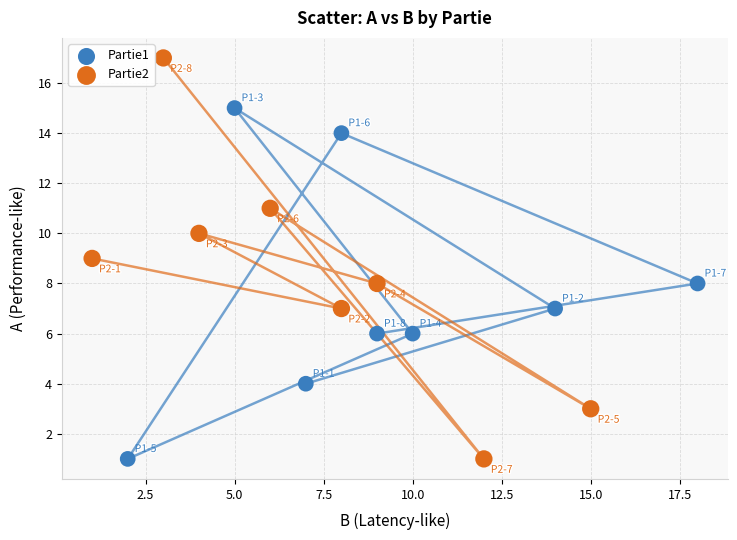

Which series contains the highest Y value?

Partie2